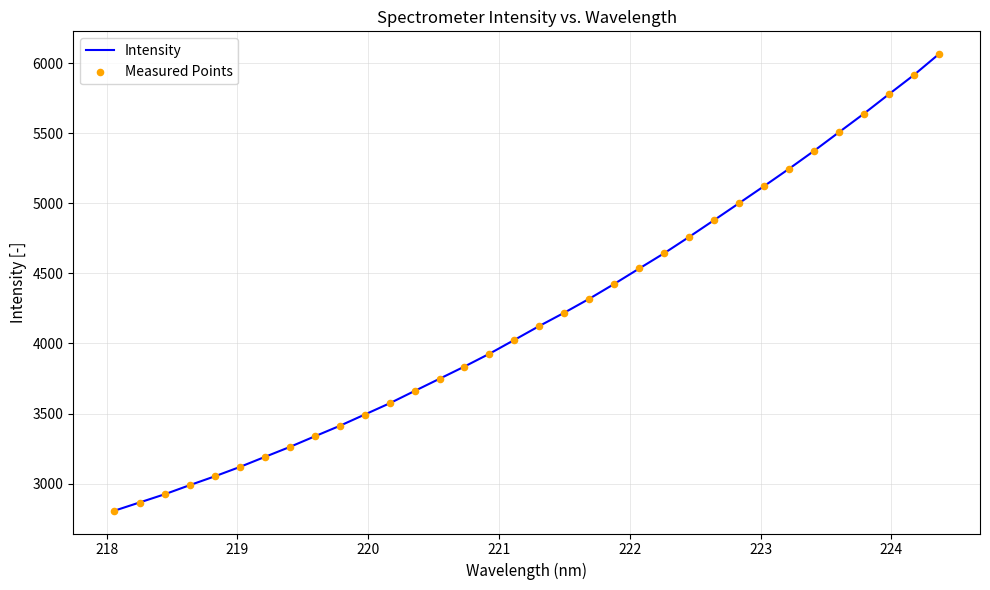

What is the maximum value shown in the chart?

6065.4